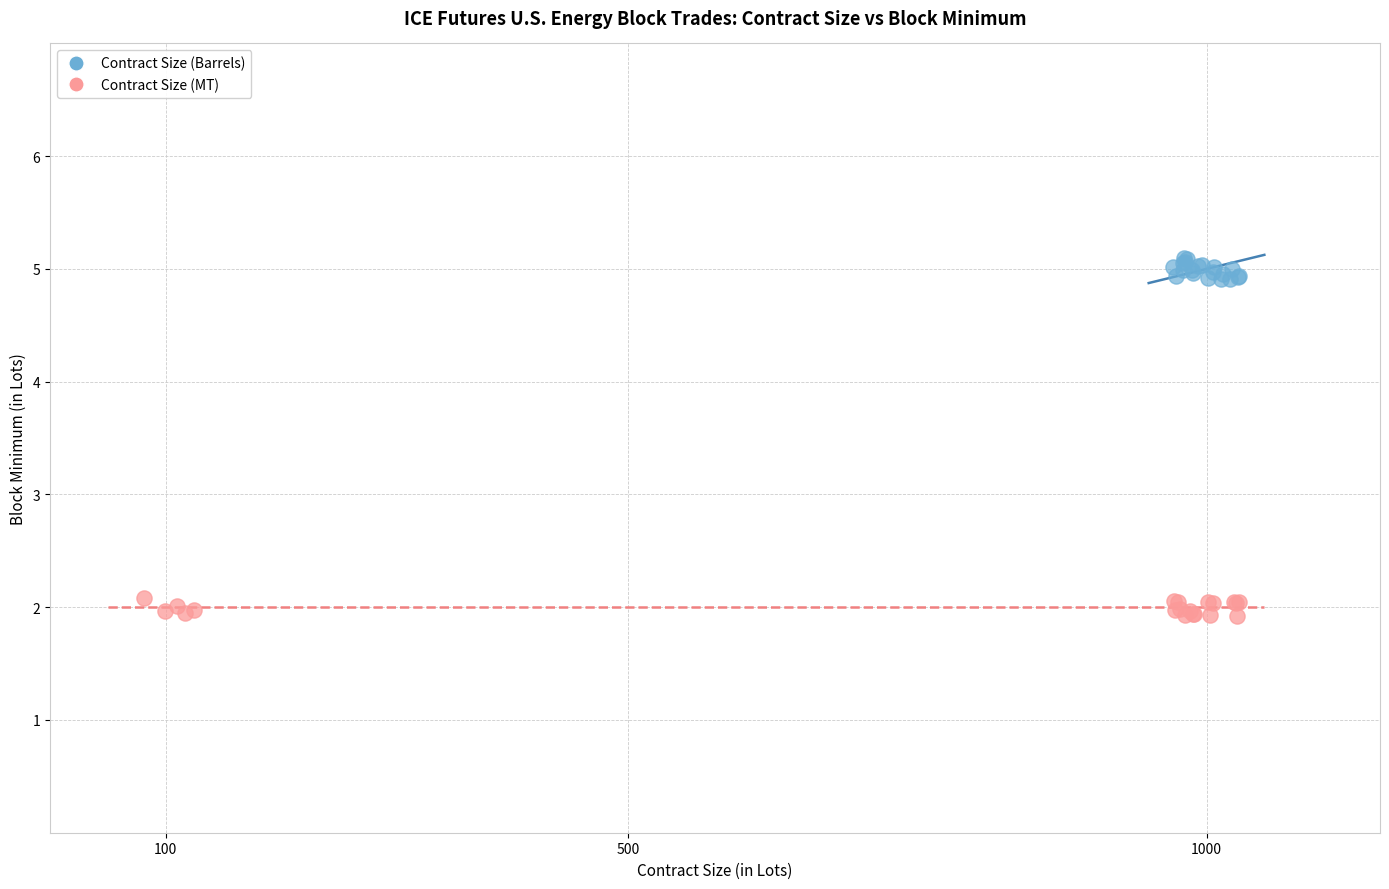

Which series reaches the maximum Y coordinate?

Contract Size (Barrels)